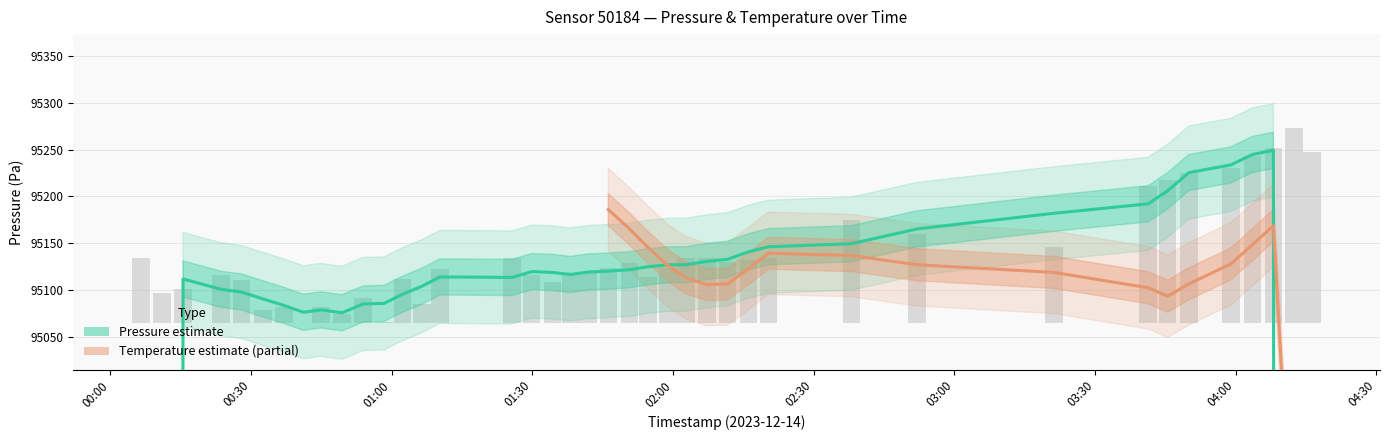

Reading left to right, list all the values displayed in this chart.

69.3	31.8	36.4	51.6	46.2	14.2	17.0	0.0	16.7	9.6	26.8	1.6	47.0	20.0	58.1	69.8	51.7	44.1	51.3	53.7	58.9	64.6	49.1	58.6	69.8	69.0	65.4	67.0	69.7	110.3	95.5	81.7	146.3	153.2	160.8	165.5	178.7	187.2	209.1	183.4